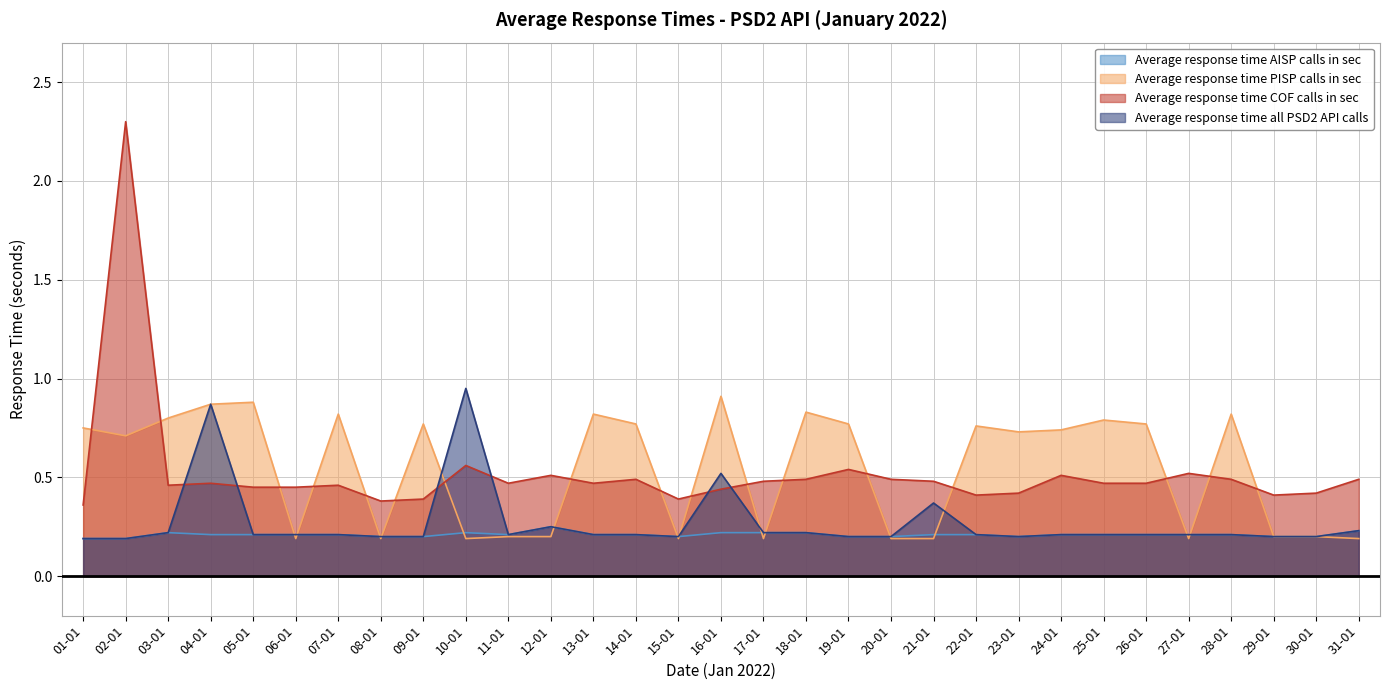

True or false: Average response time AISP calls in sec and Average response time all PSD2 API calls intersect in this chart.

False